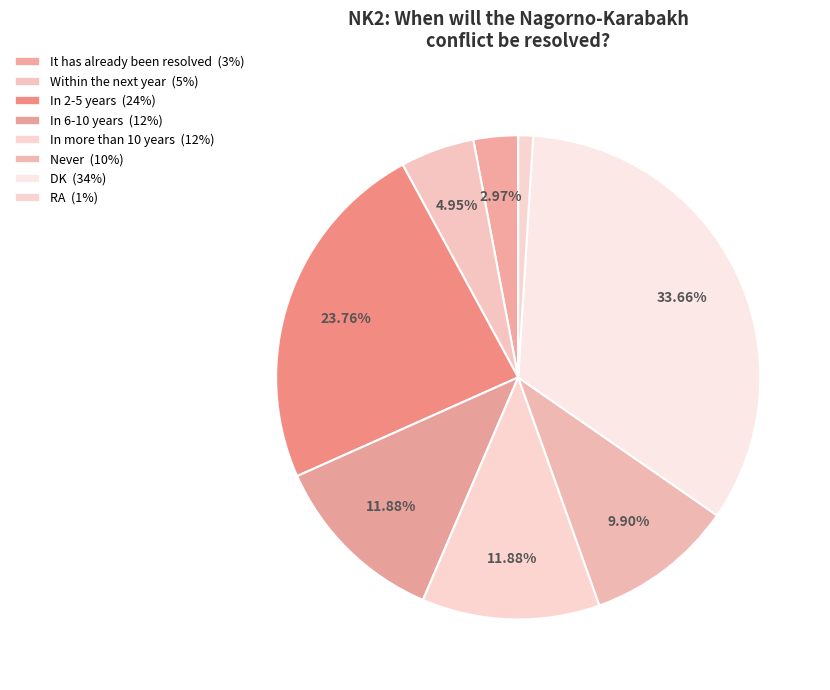

To the nearest percent, what is the average slice percentage?

12%